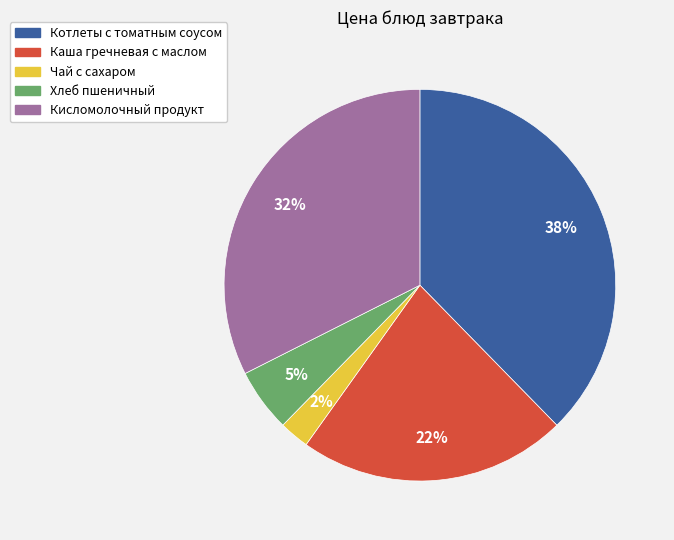

What is the smallest slice in the pie chart?

Чай с сахаром